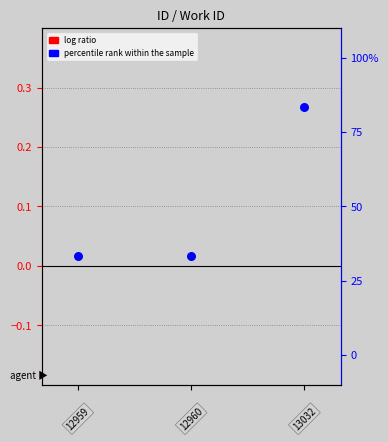

Which series has the largest Y range (max minus min)?

percentile rank within the sample